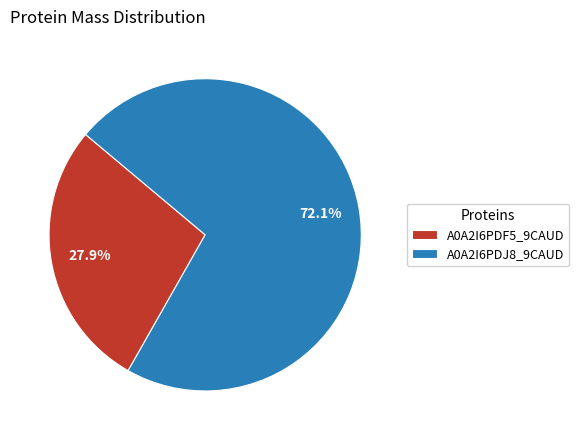

Which category has the biggest portion of the pie?

A0A2I6PDJ8_9CAUD